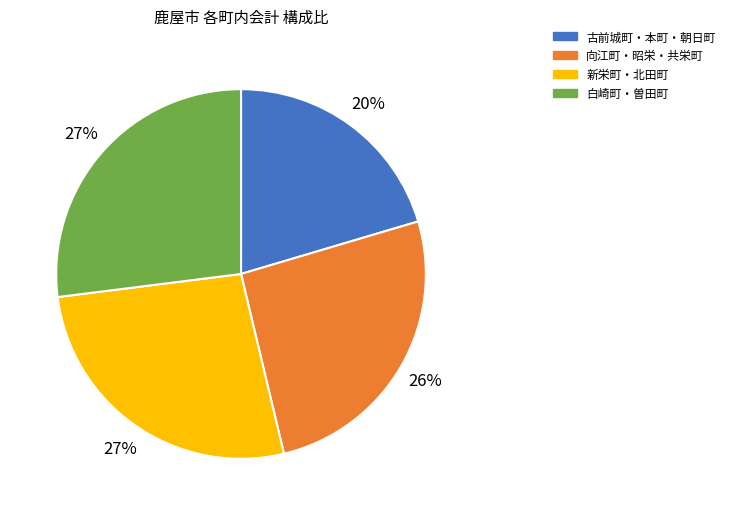

True or false: 古前城町・本町・朝日町 accounts for 20% of the total.

True